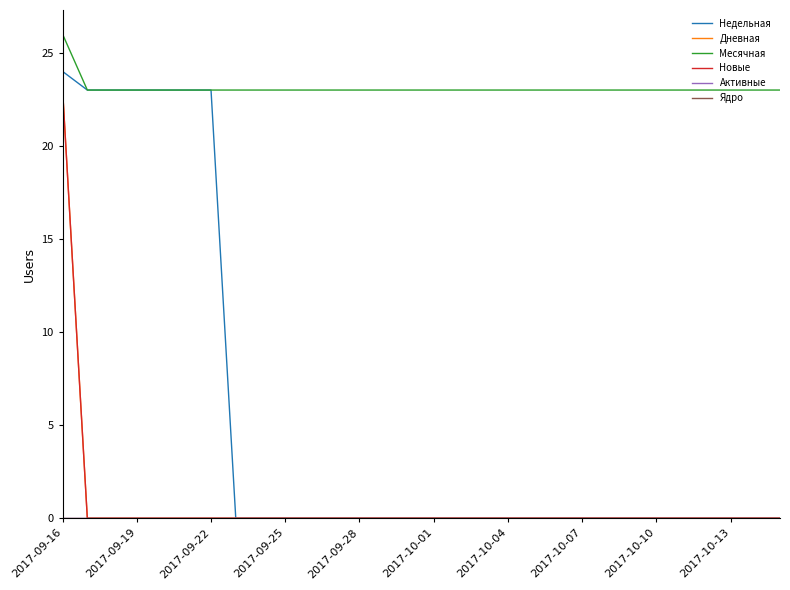

Does the chart display data point markers on the line(s)?

No